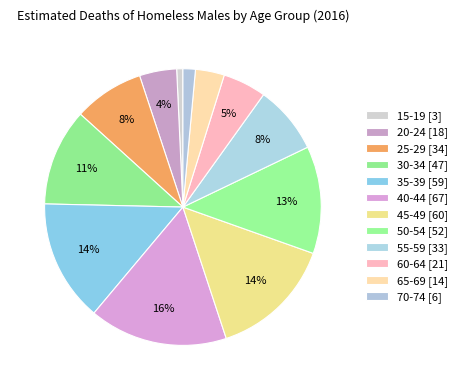

Count the number of slices in the pie.

12